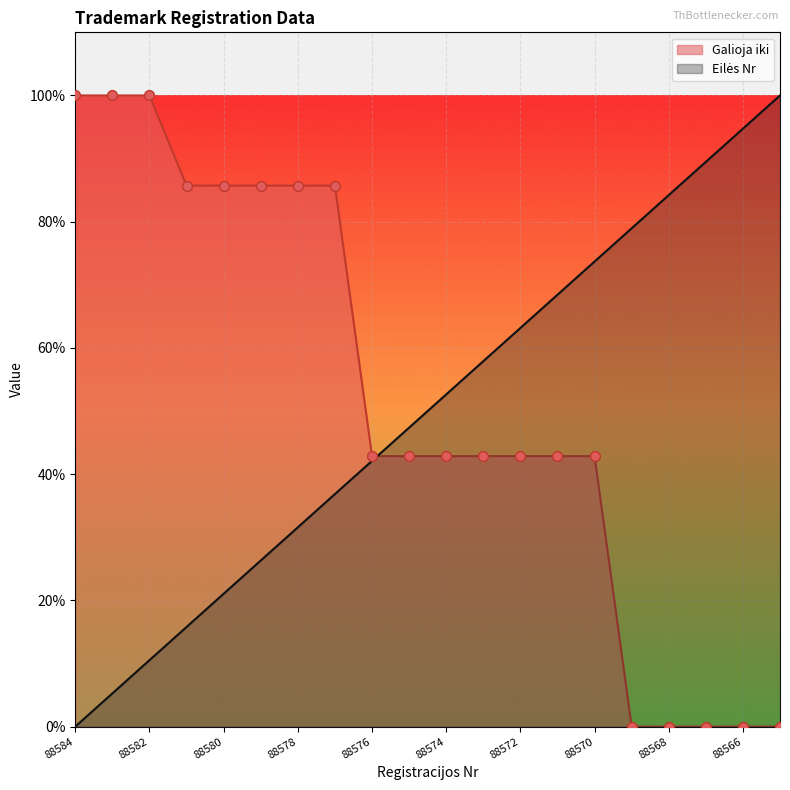

At how many categories does at least one series exceed 57?

17